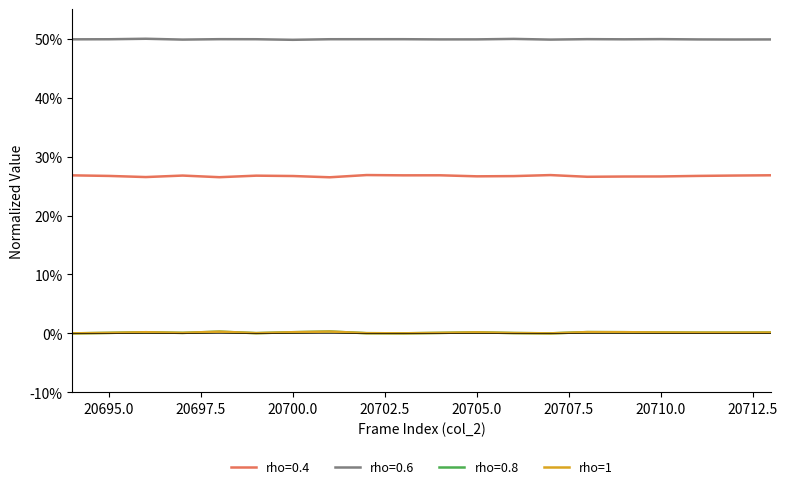

Which series has the largest total across all categories?

rho=0.6